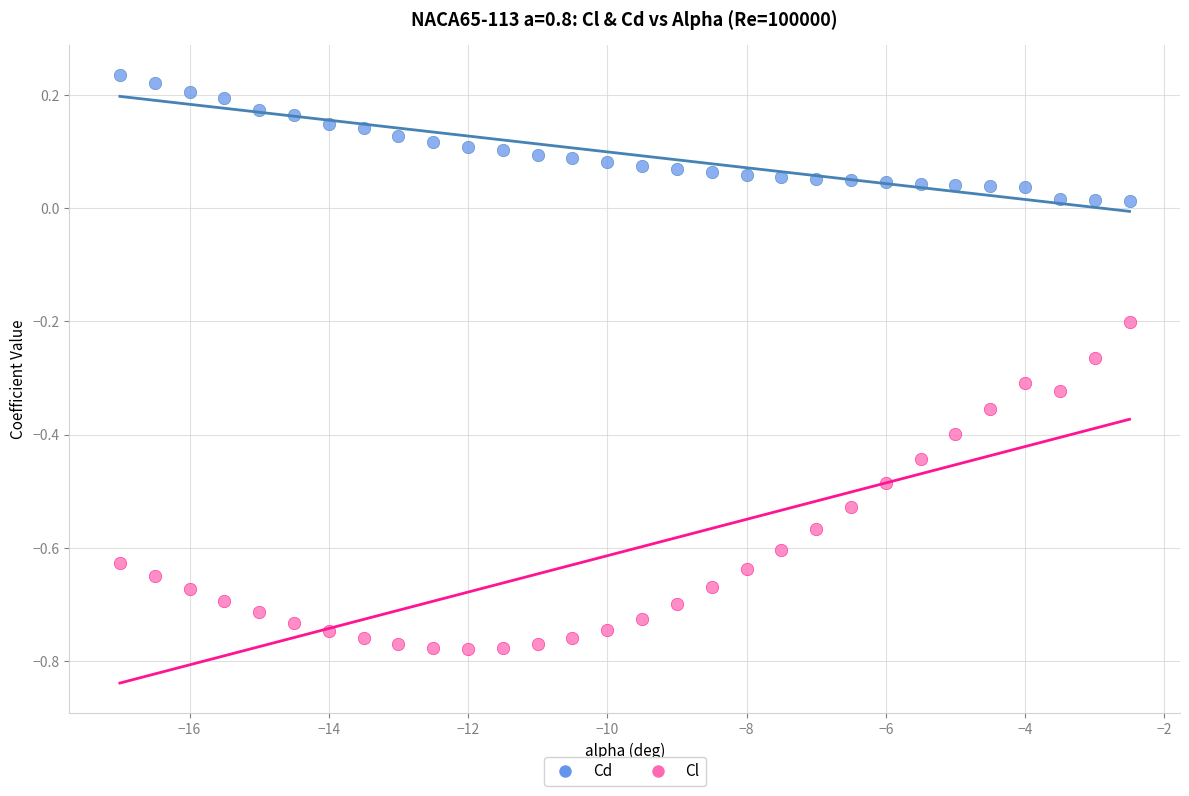

Across all data points, what is the range of X values (max minus min)?

14.5